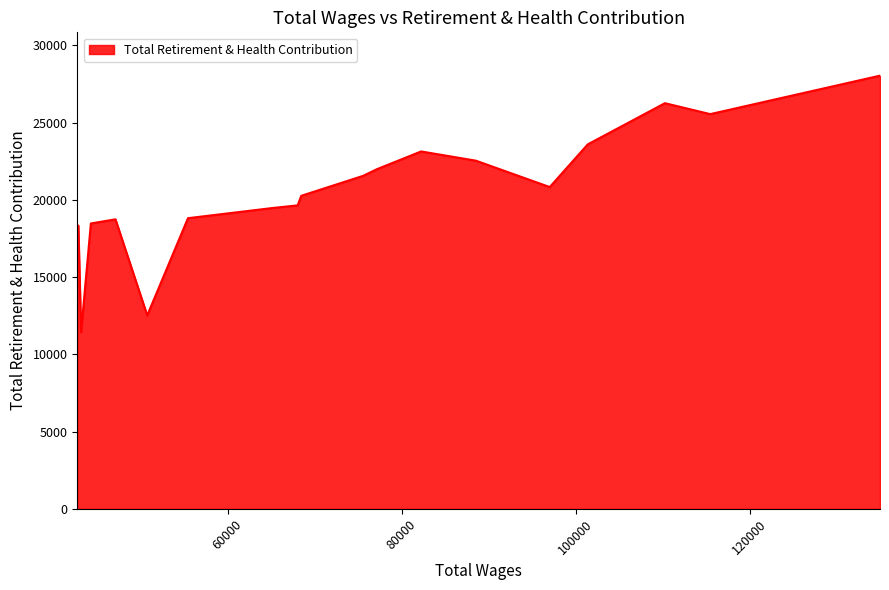

Rank the categories by value from lowest to highest.

43153, 50759, 42717, 42717, 42839, 44279, 47108, 55443, 65203, 68051, 68464, 97033, 75573, 77165, 88537, 82244, 101403, 115484, 110274, 135000